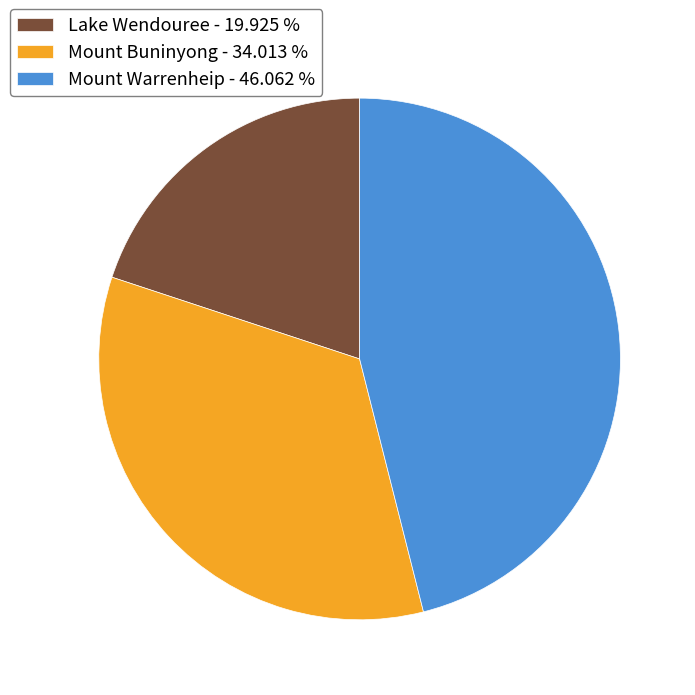

Which category has the smallest portion of the pie?

Lake Wendouree